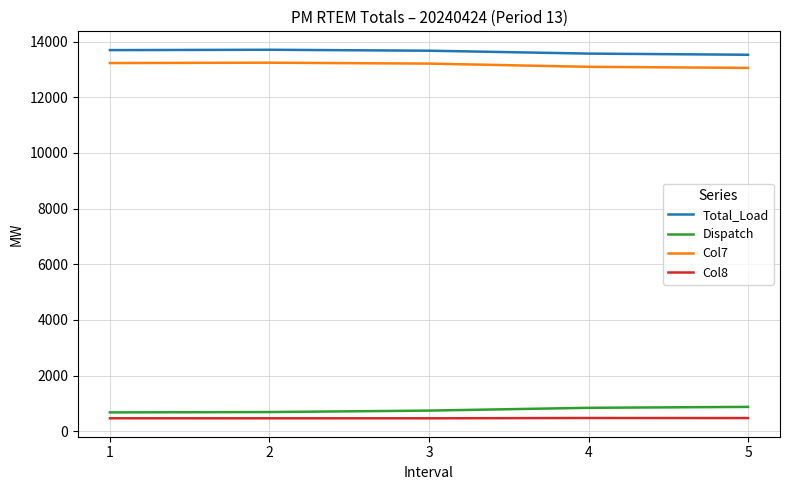

What is the total value across all series at 5?

27934.9